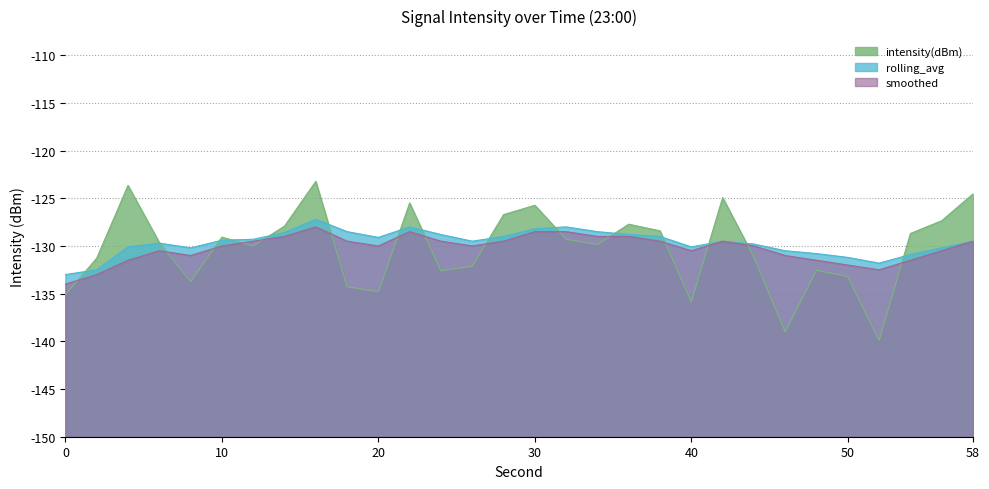

How many interior local valleys does the intensity(dBm) series have?

8